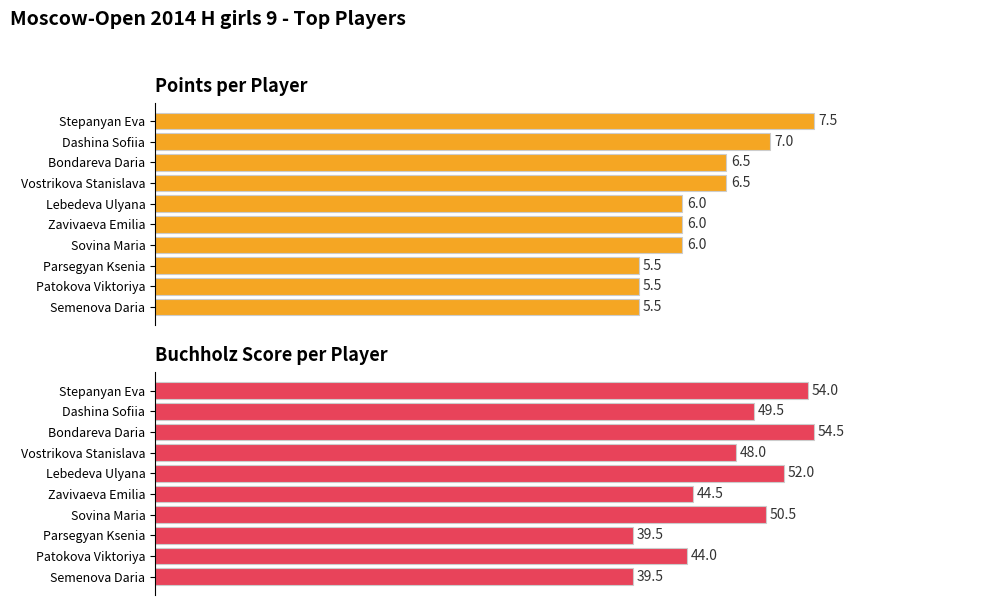

What is the difference between the Buchholz values at Semenova Daria and Bondareva Daria?

15.0